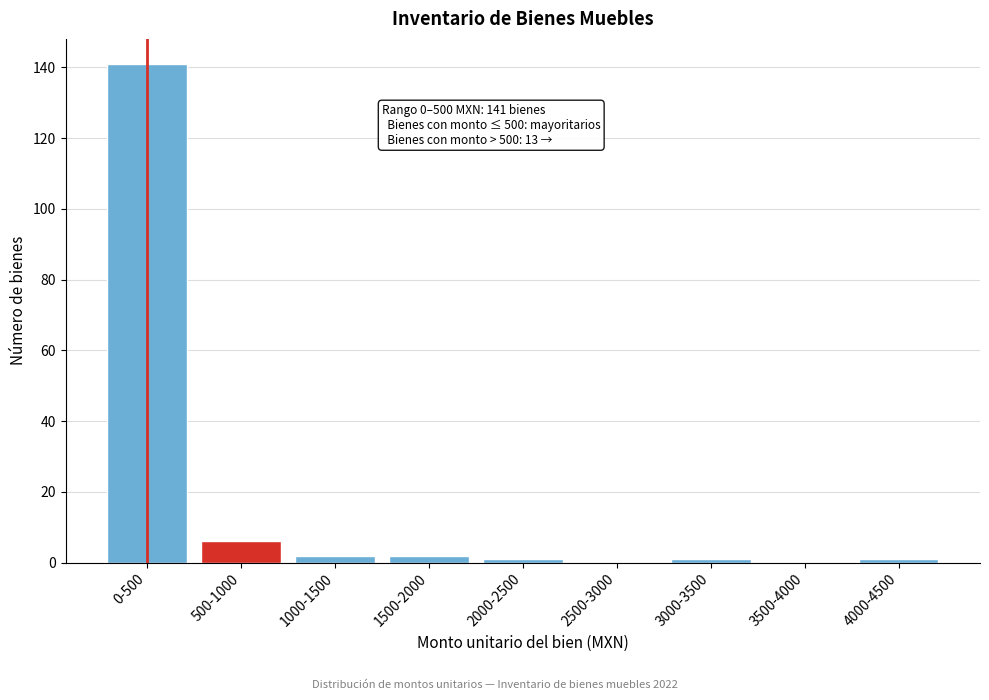

Reading right to left, transcribe all the data shown in this chart.

4000-4500=1	3500-4000=0	3000-3500=1	2500-3000=0	2000-2500=1	1500-2000=2	1000-1500=2	500-1000=6	0-500=141